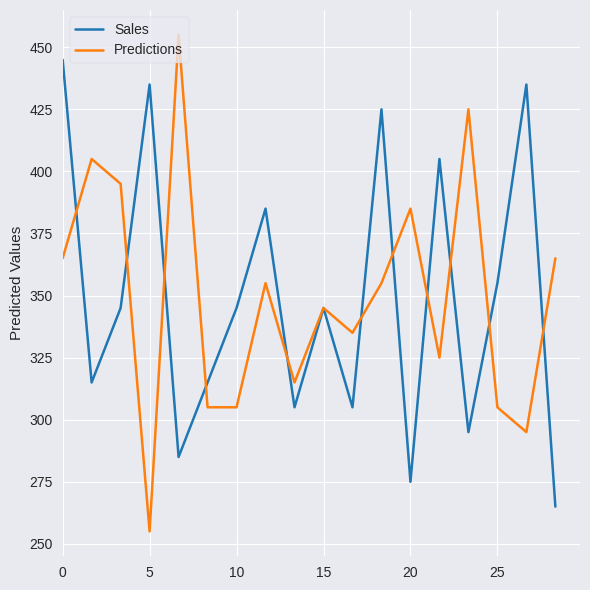

How many categories are shown in the chart?

18